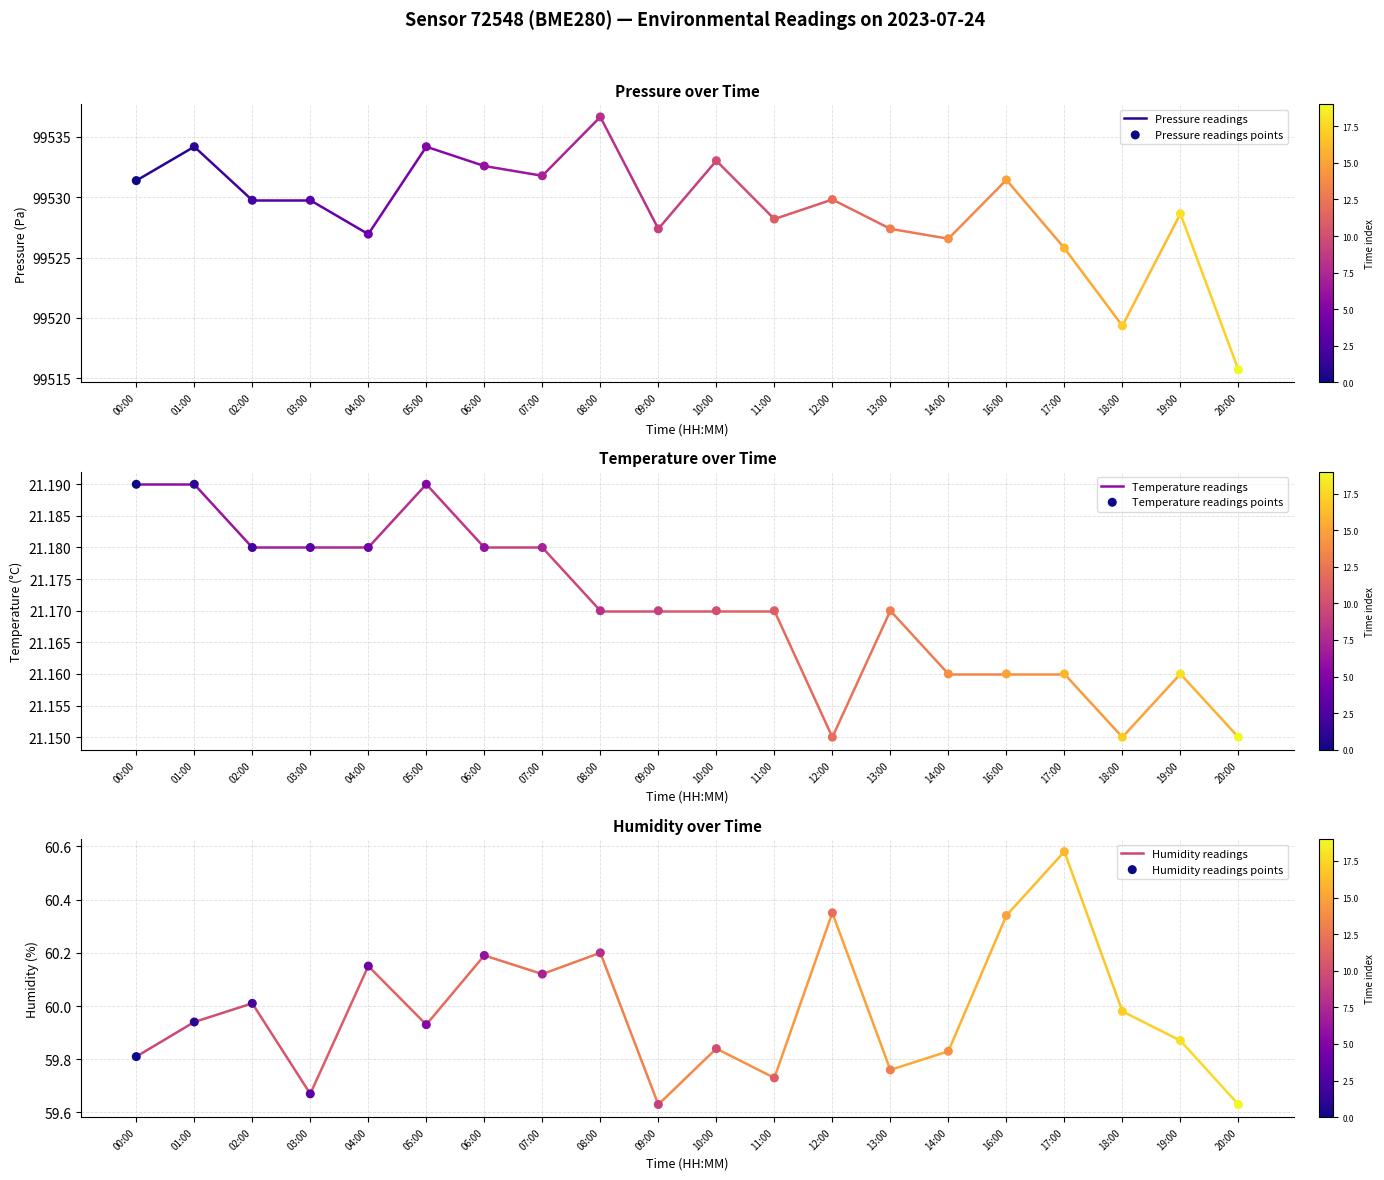

Which series reaches the maximum Y coordinate?

pressure